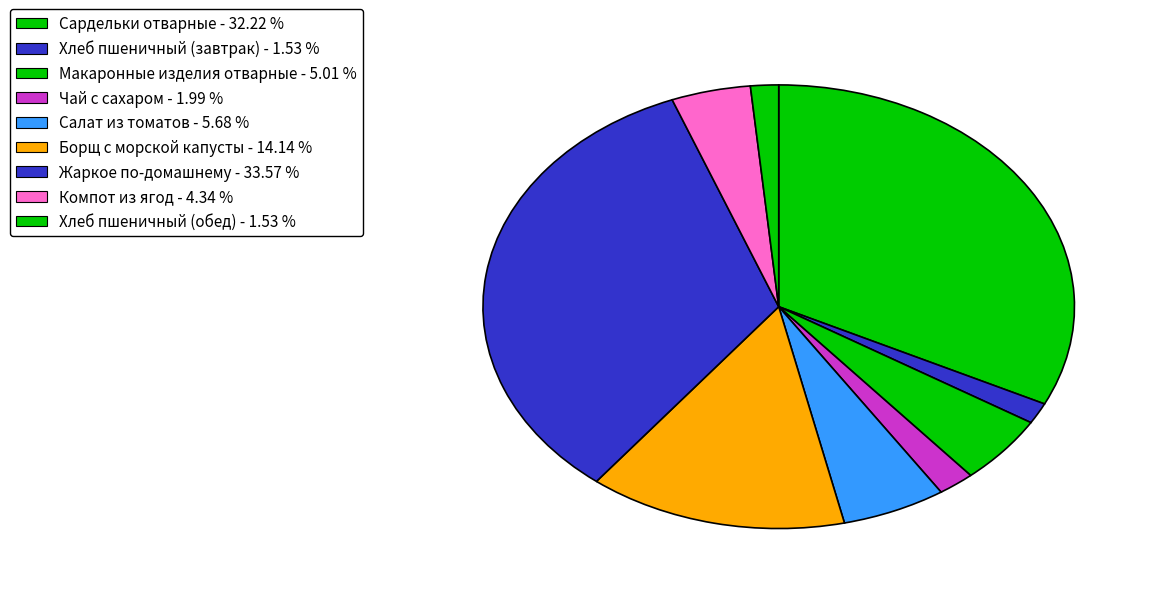

Is it true that Хлеб пшеничный (обед) is 2% of the pie?

True